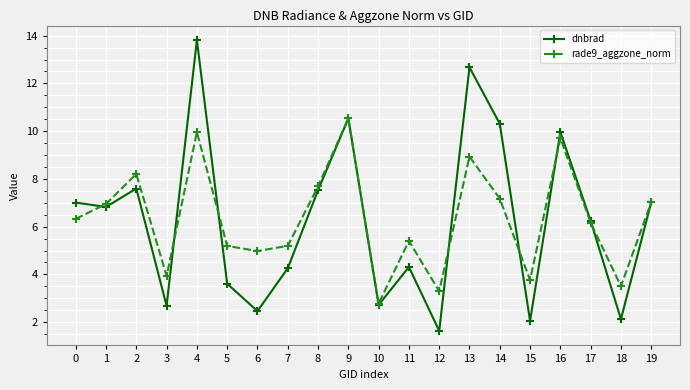

Between which two adjacent categories do dnbrad and rade9_aggzone_norm first intersect?

0 and 1